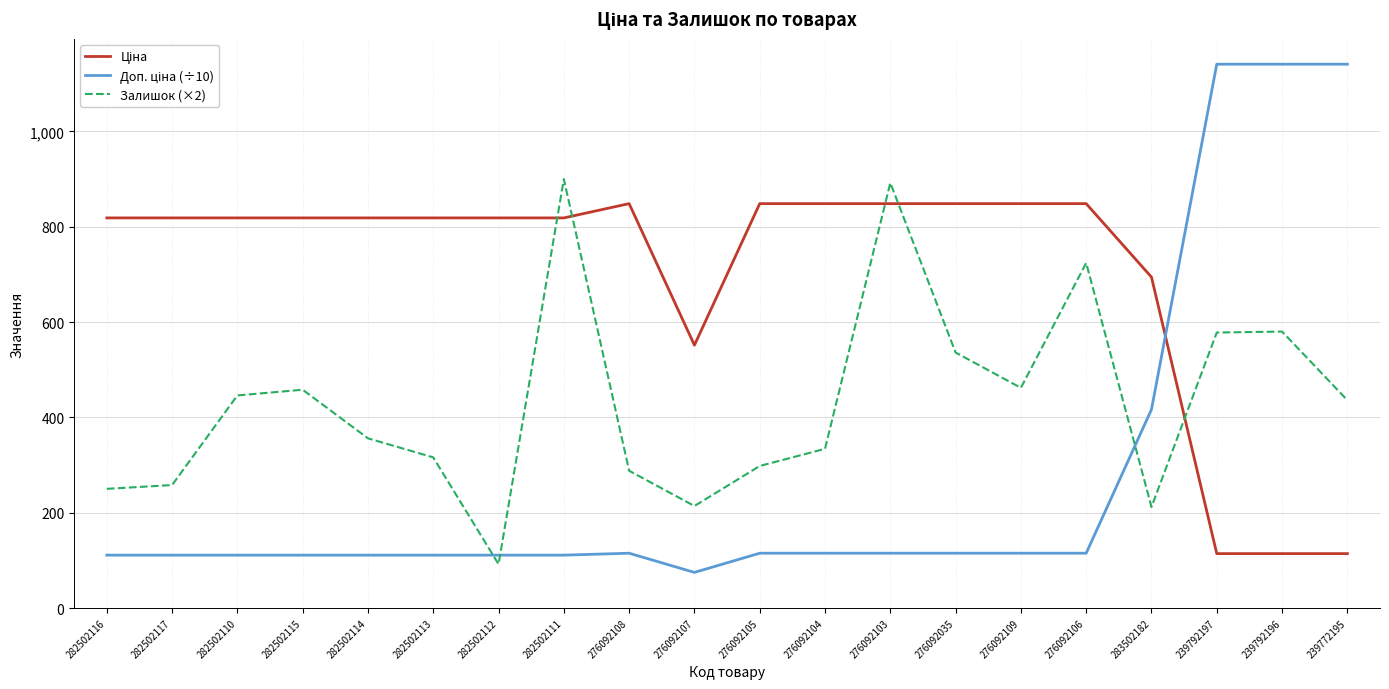

What is the greatest value displayed?

1141.0